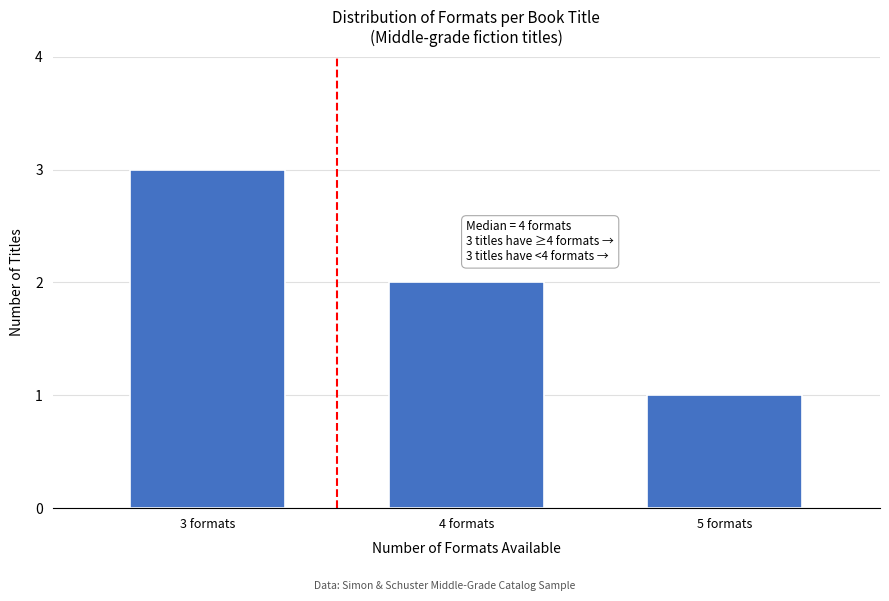

Reading left to right, list all the values displayed in this chart.

3	2	1